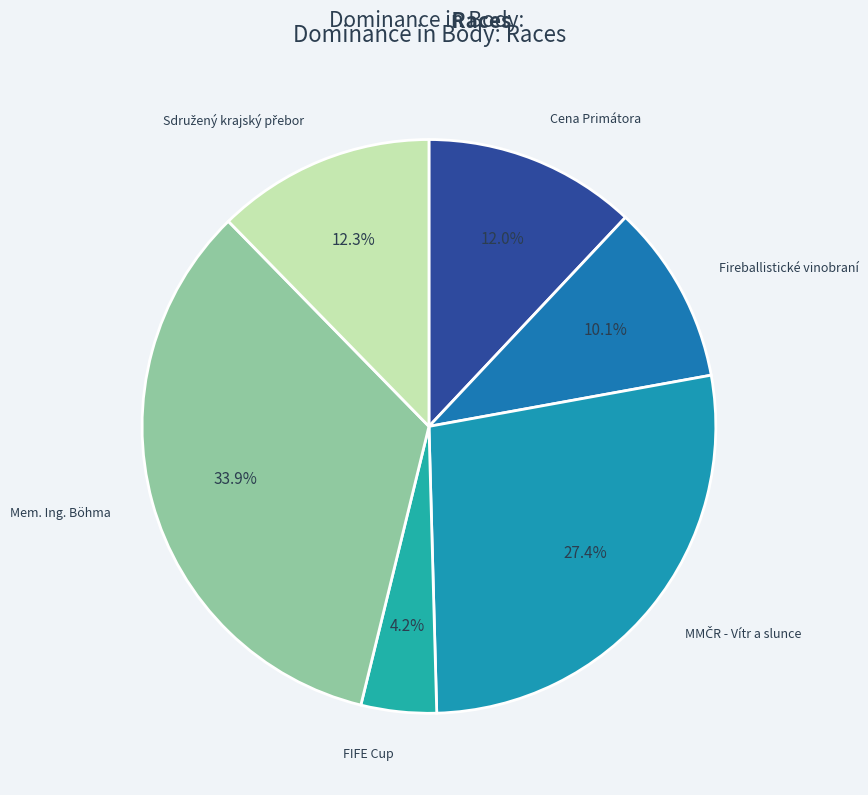

How many segments does this pie chart have?

6